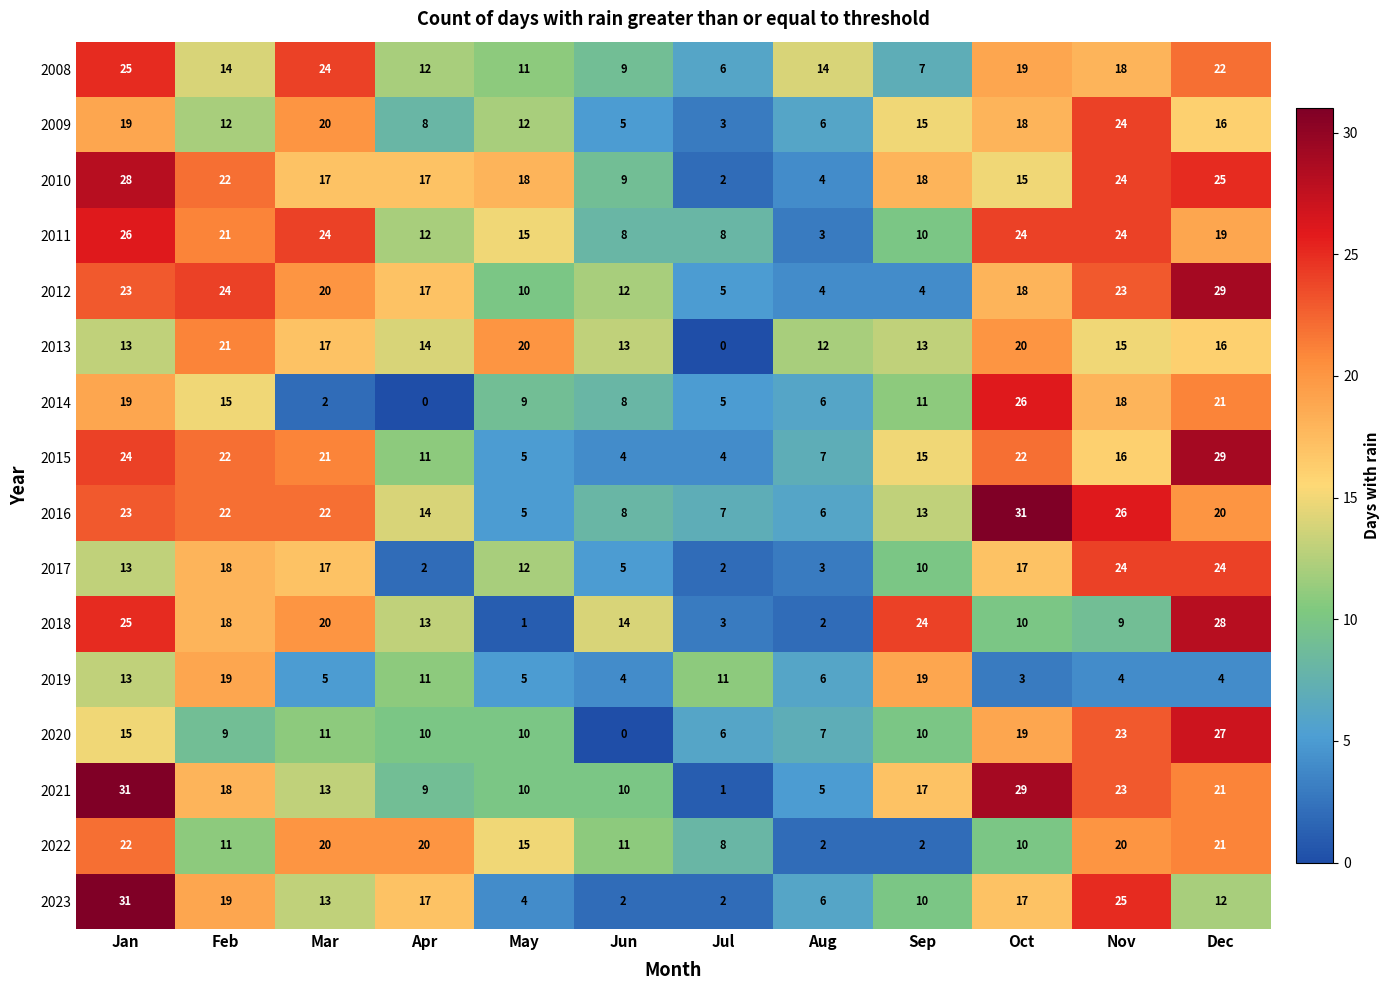

What is the average value of the 2014 series?

12